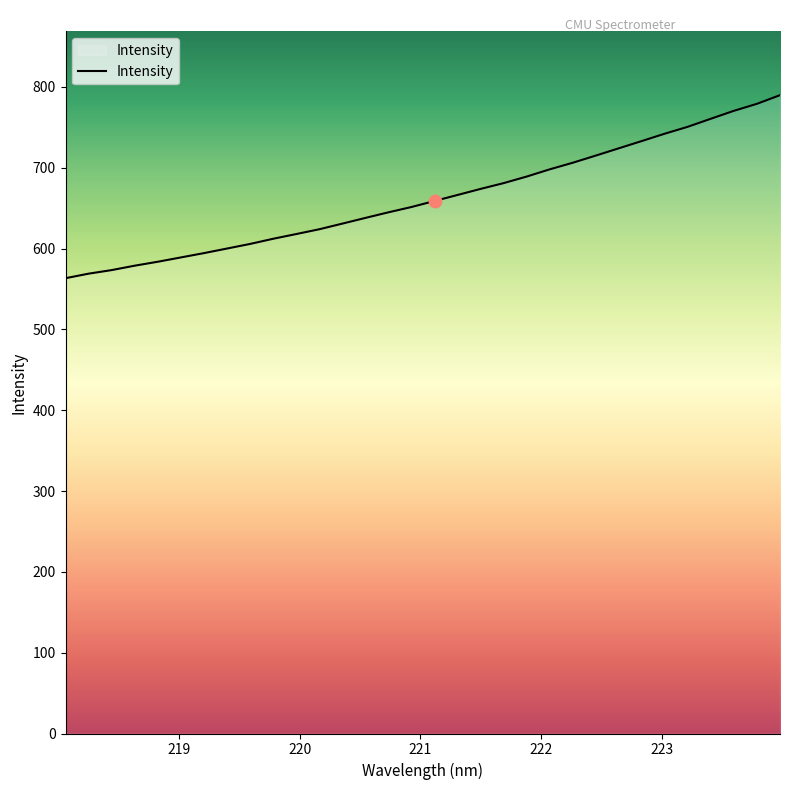

What is the maximum value shown in the chart?

789.8